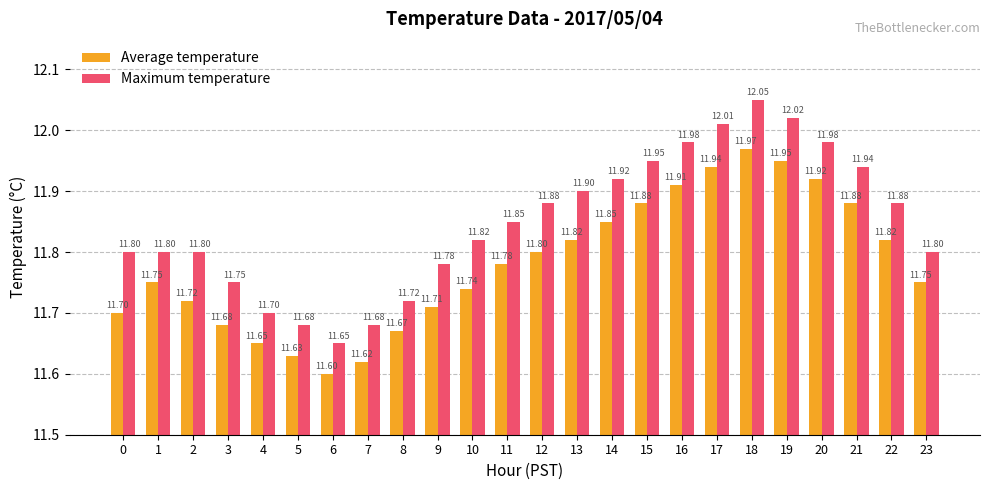

The Maximum temperature series shows 11.9 at 22. True or false?

True